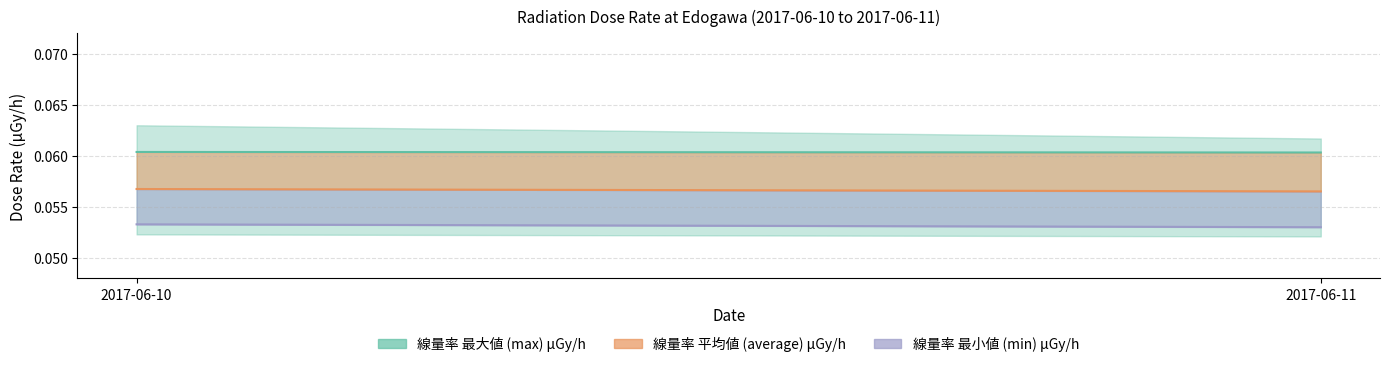

What is the average value of the 線量率 平均値 (average) μGy/h series?

0.1